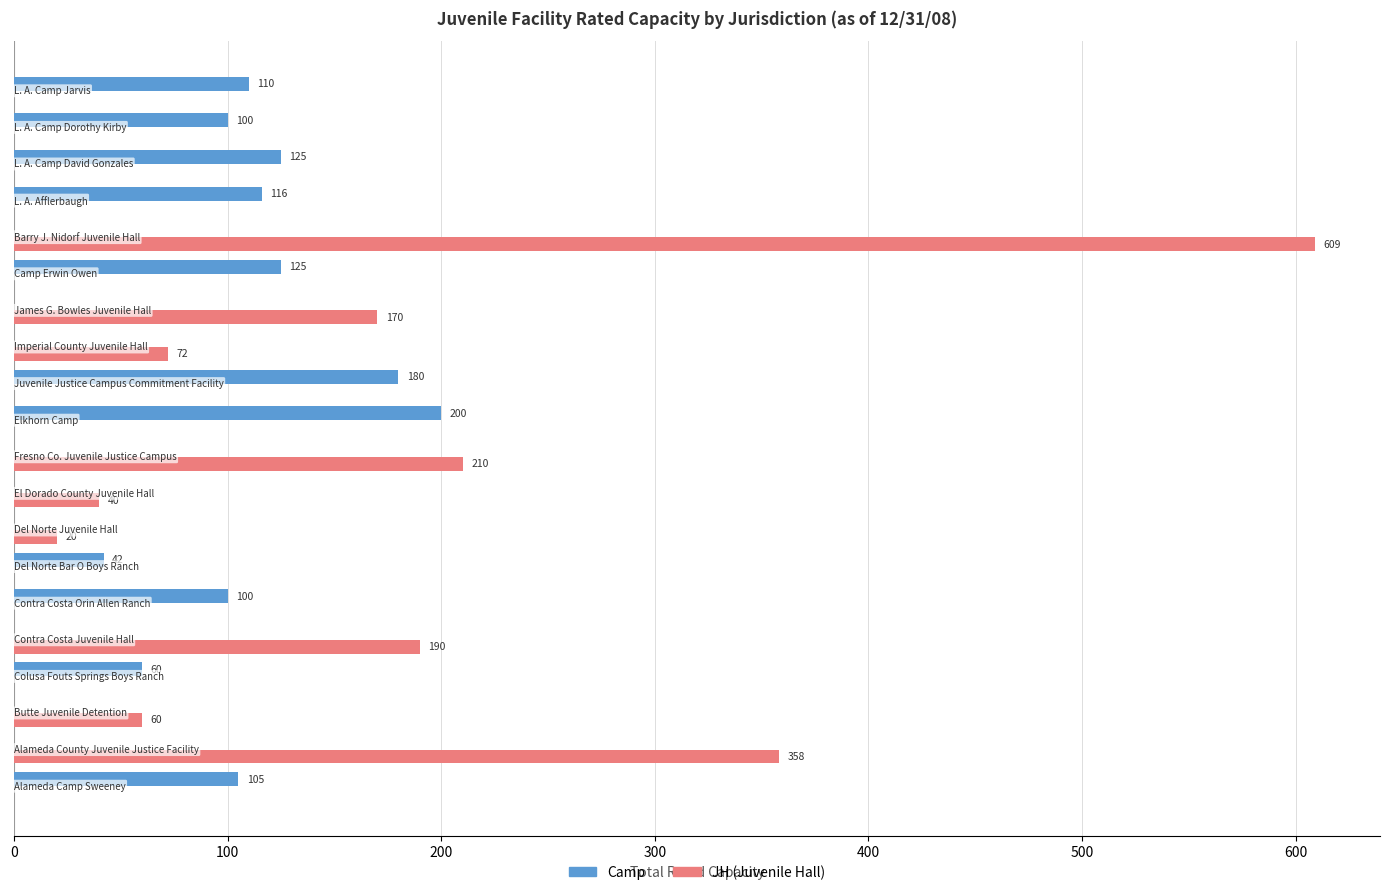

What is the maximum value shown in the chart?

609